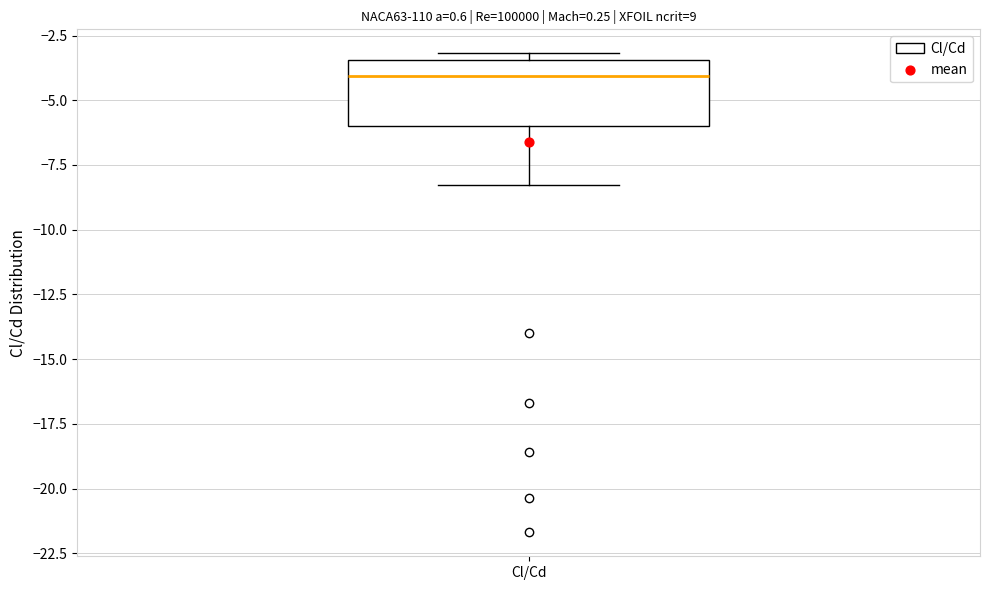

Where does the median line of the box for Cl/Cd sit on the y-axis? The values are not printed on the chart, so give them approximately, as read against the axis.

-4.0